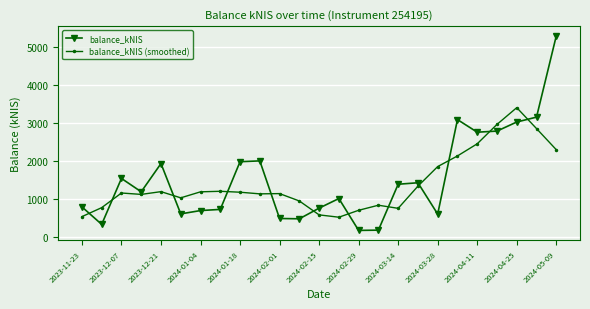

True or false: balance_kNIS has more than 0 interior local peaks.

True